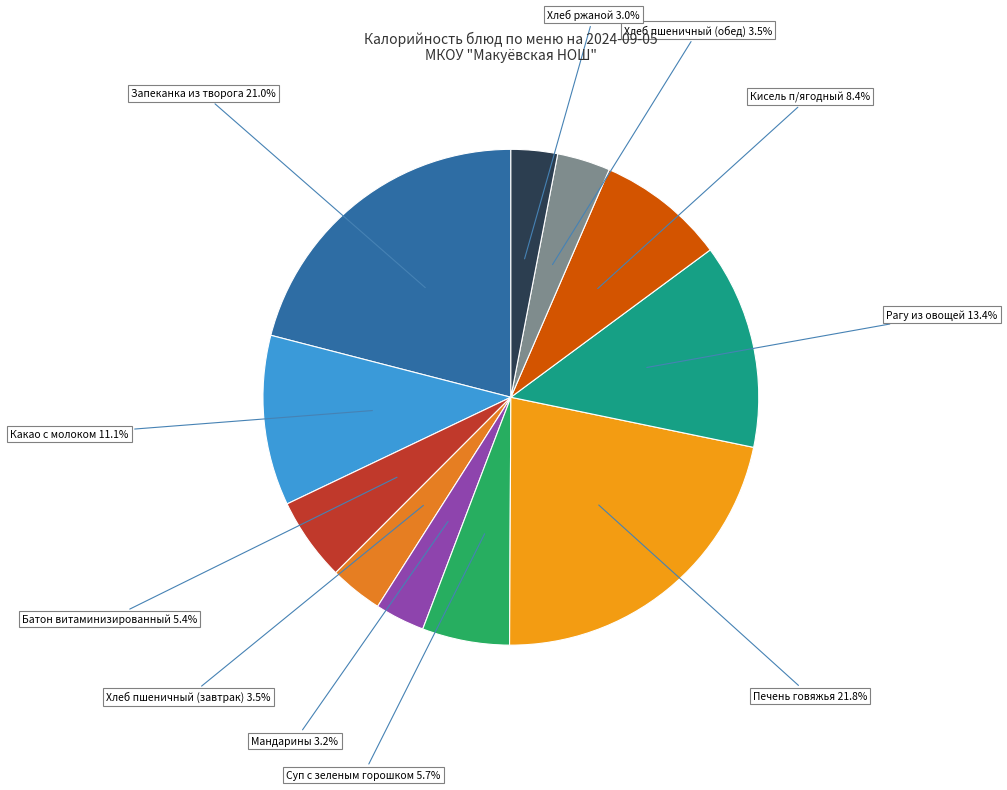

To the nearest percent, what percentage of the pie is Какао с молоком?

11%